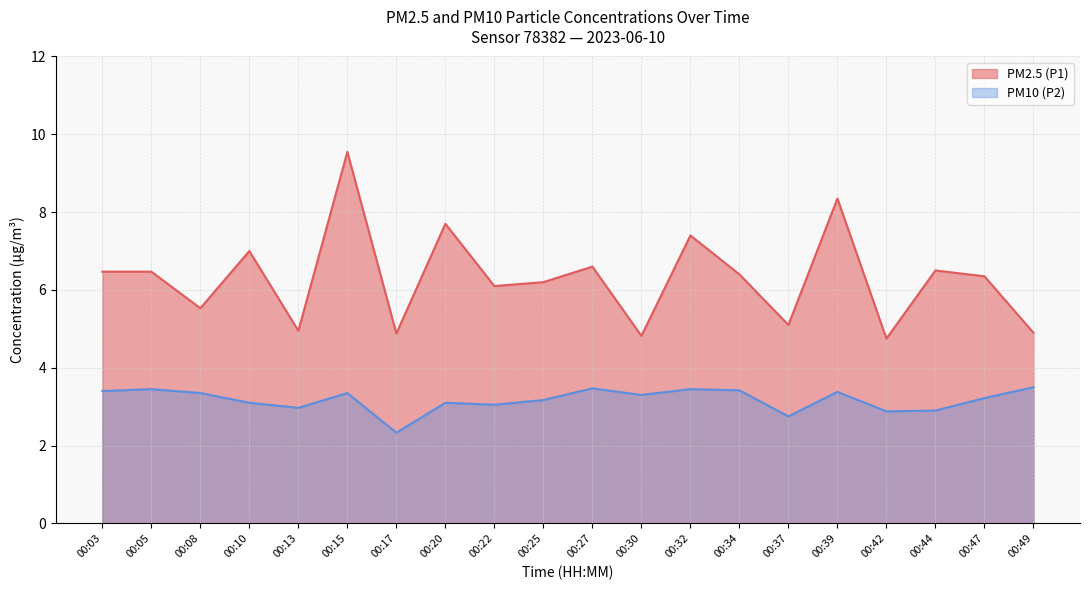

True or false: PM10 (P2) and PM2.5 (P1) cross at least once.

False